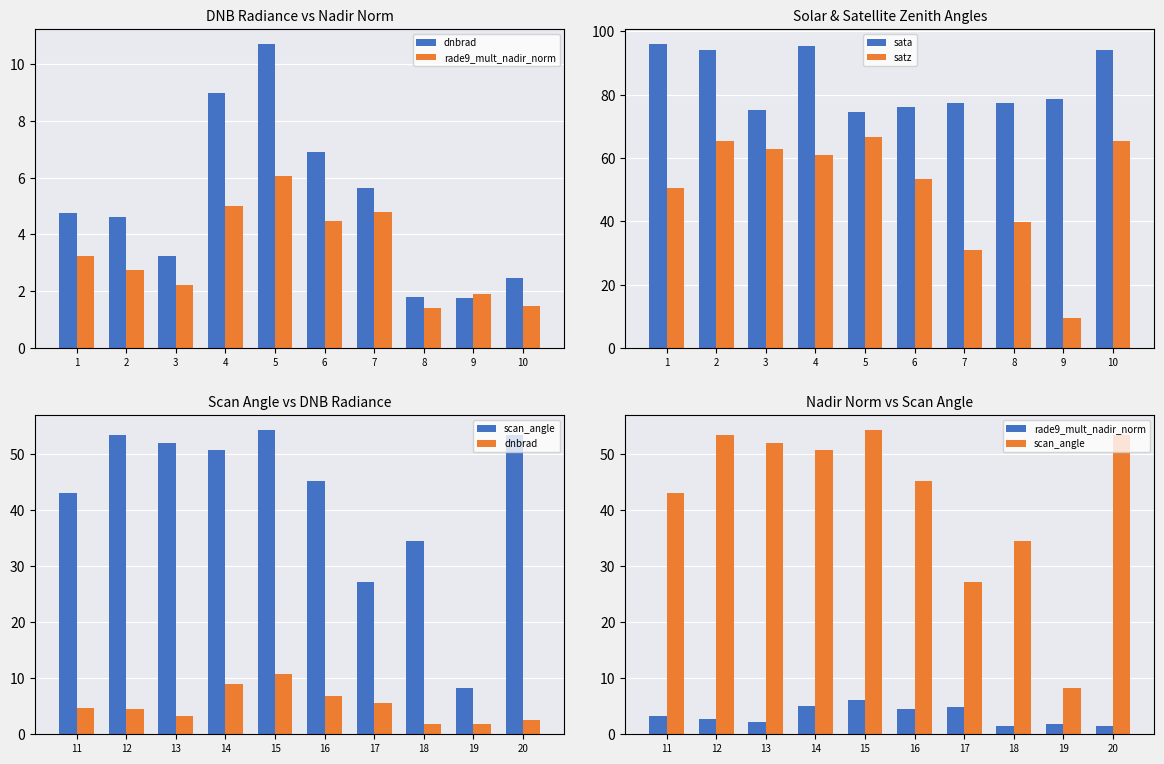

Count the number of data series in this chart.

5